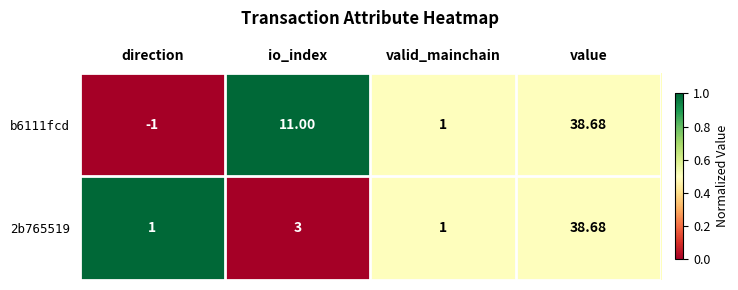

Is the value of b6111fcd at io_index greater than the value of 2b765519 at valid_mainchain?

Yes